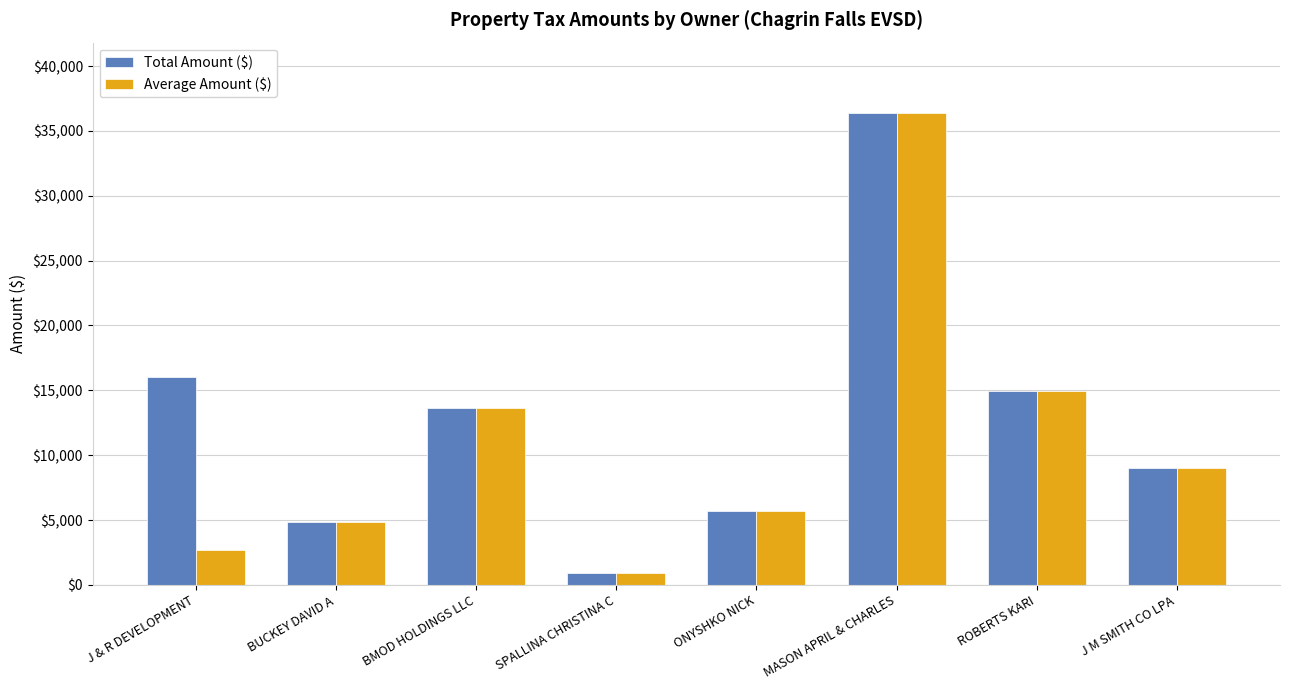

What is the label of the 8th bar from the left?

J M SMITH CO LPA